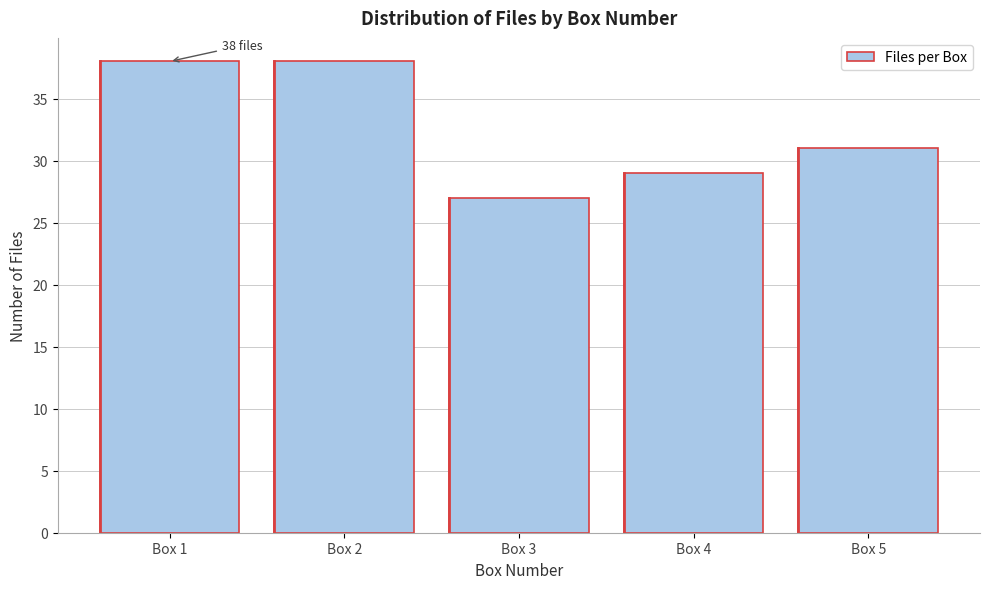

Reading right to left, transcribe all the data shown in this chart.

Box 5=31	Box 4=29	Box 3=27	Box 2=38	Box 1=38